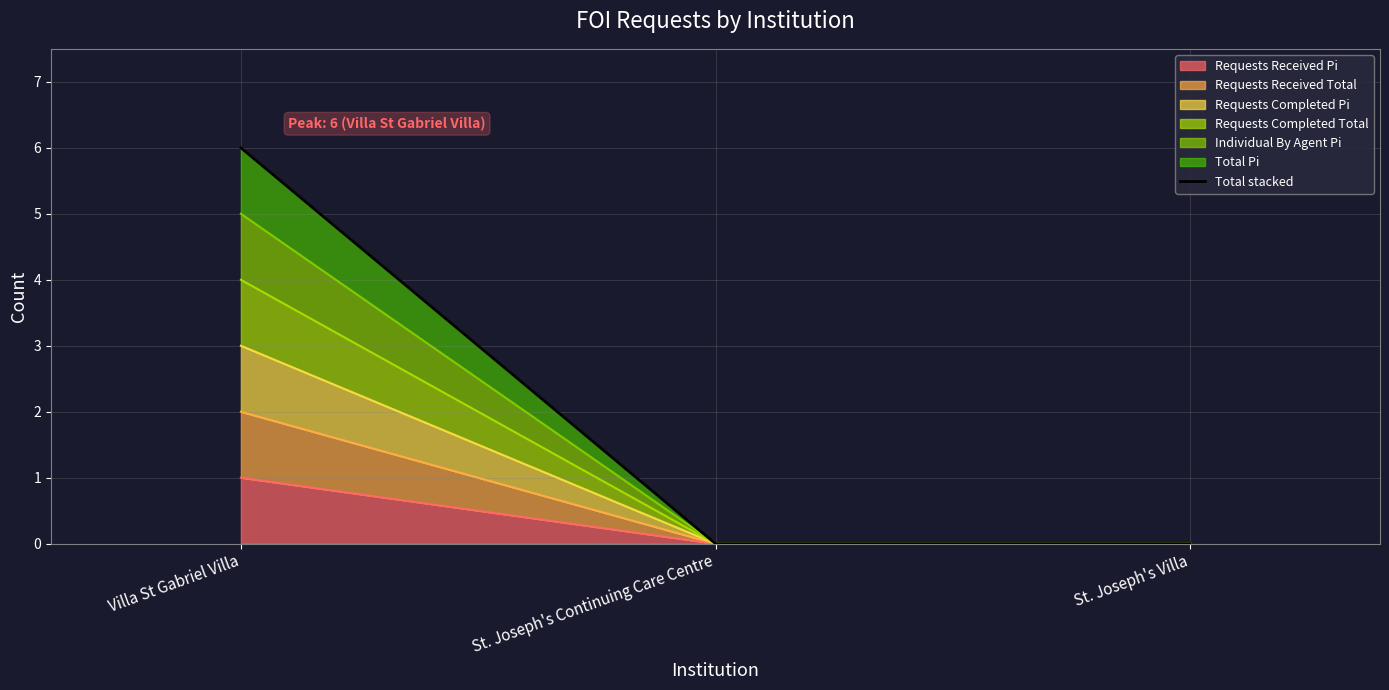

Count the values in the range 0 to 6.

3